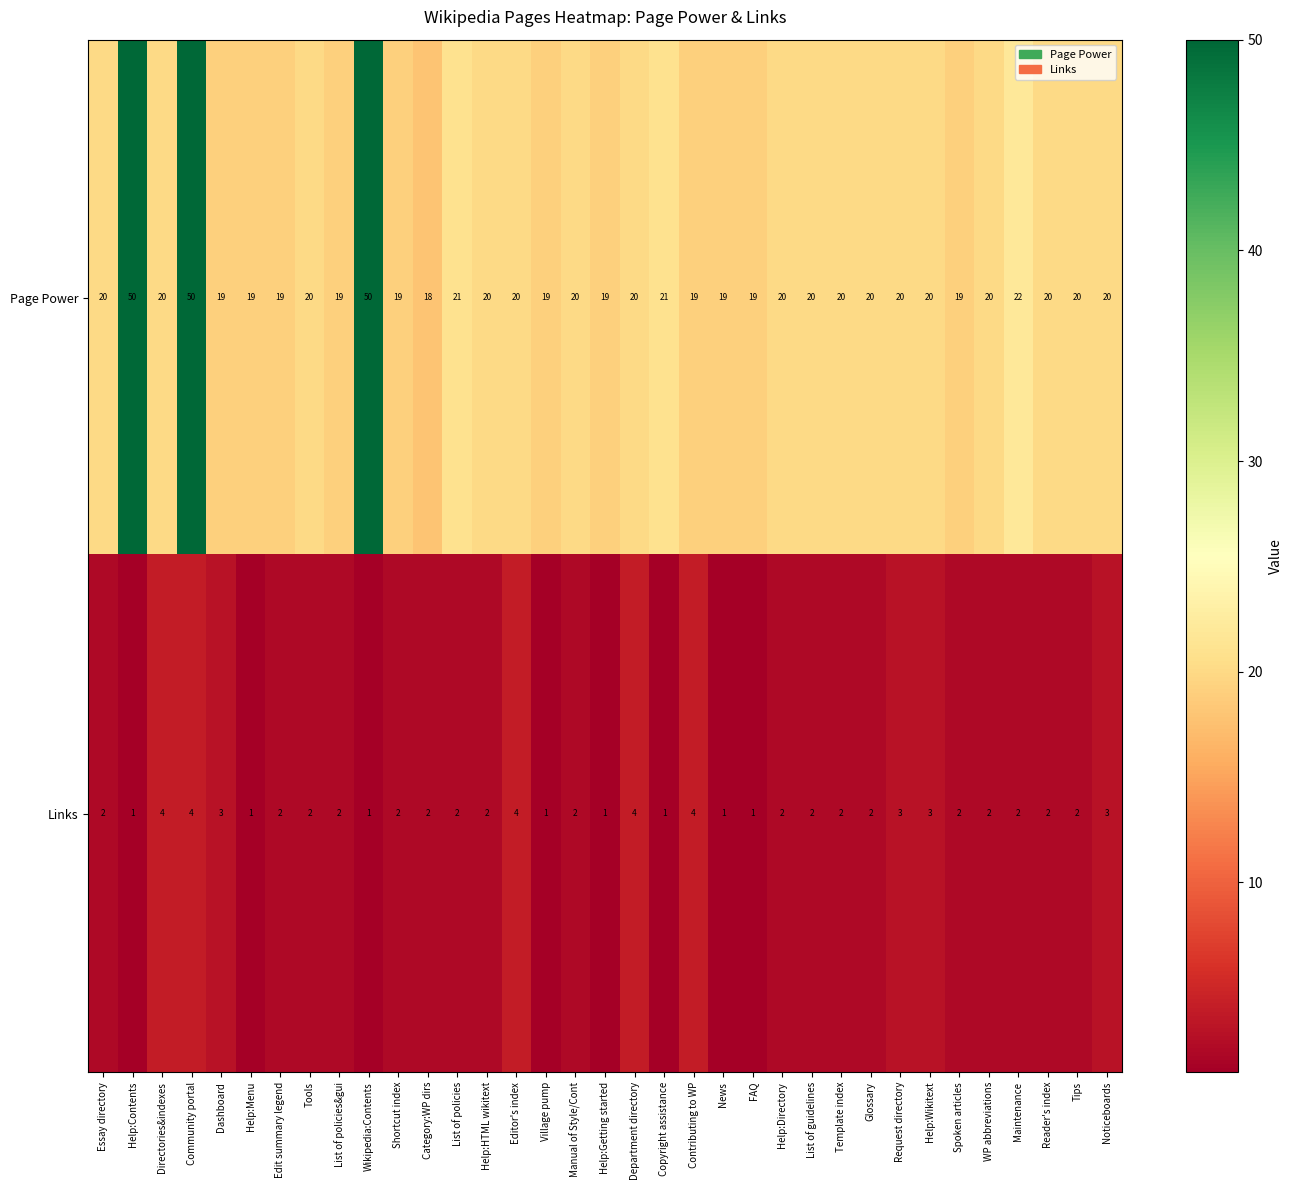

Which series has the largest total across all categories?

Page Power